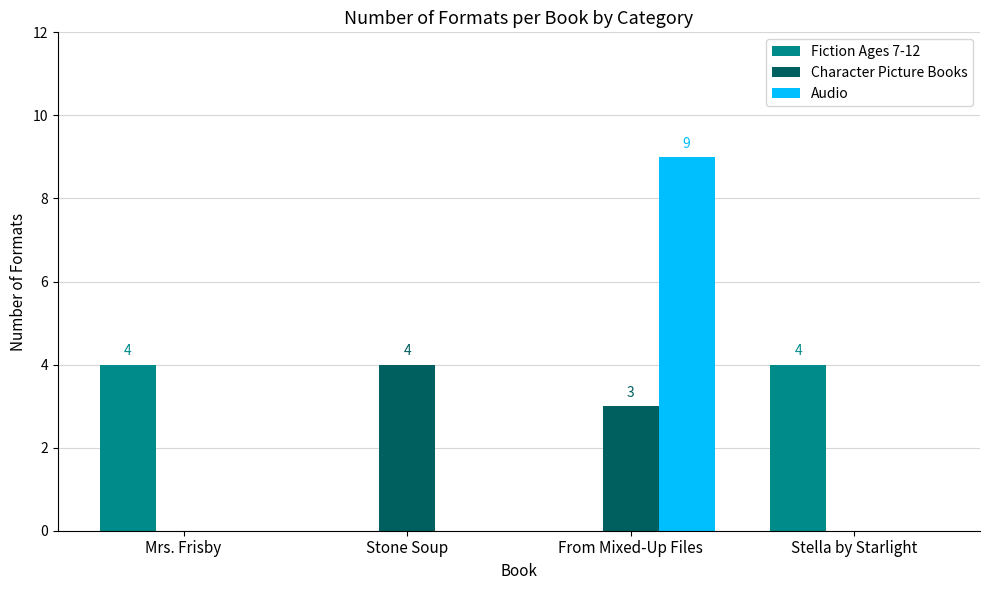

Reading left to right, transcribe all the data shown in this chart.

Fiction Ages 7-12: Mrs. Frisby=4	Stone Soup=0	From Mixed-Up Files=0	Stella by Starlight=4
Character Picture Books: Mrs. Frisby=0	Stone Soup=4	From Mixed-Up Files=3	Stella by Starlight=0
Audio: Mrs. Frisby=0	Stone Soup=0	From Mixed-Up Files=9	Stella by Starlight=0